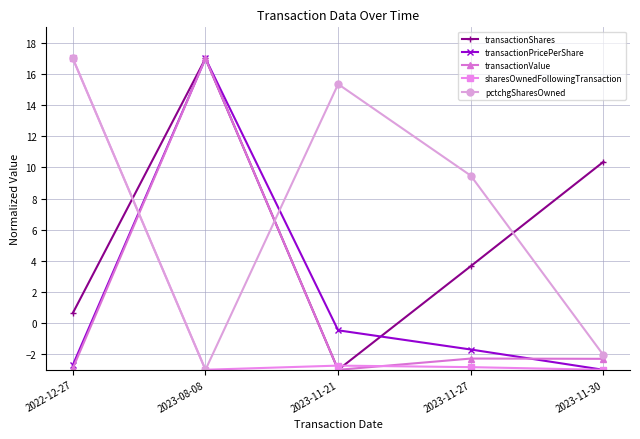

Reading right to left, extract all data points from this chart.

transactionShares: 10.4	3.7	-3.0	17.0	0.6
transactionPricePerShare: -3.0	-1.7	-0.5	17.0	-2.7
transactionValue: -2.3	-2.3	-3.0	17.0	-2.9
sharesOwnedFollowingTransaction: -3.0	-2.8	-2.7	-3.0	17.0
pctchgSharesOwned: -2.1	9.5	15.4	-3.0	17.0